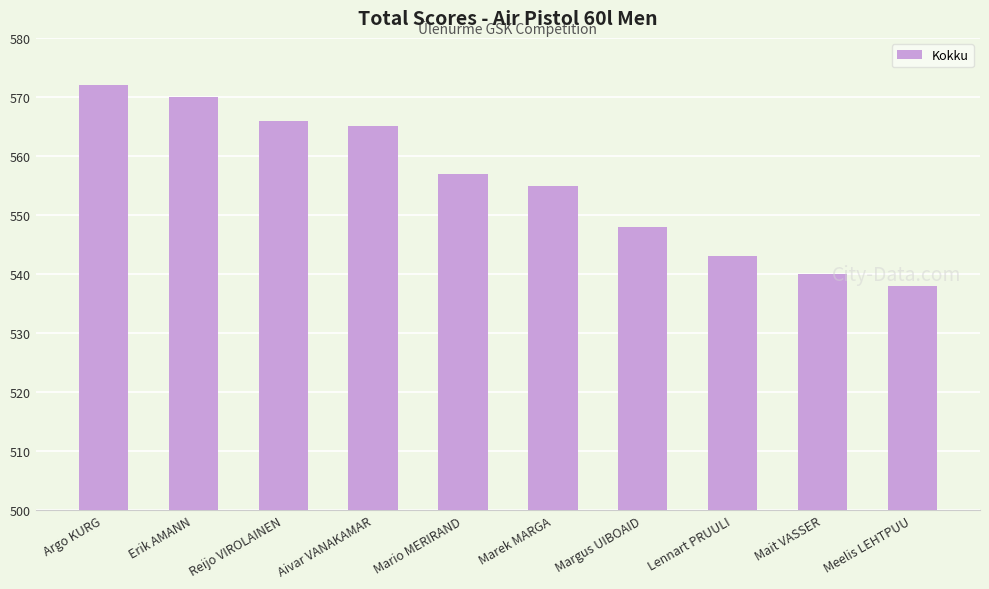

What value does the data have at Marek MARGA, to the nearest 10?

560